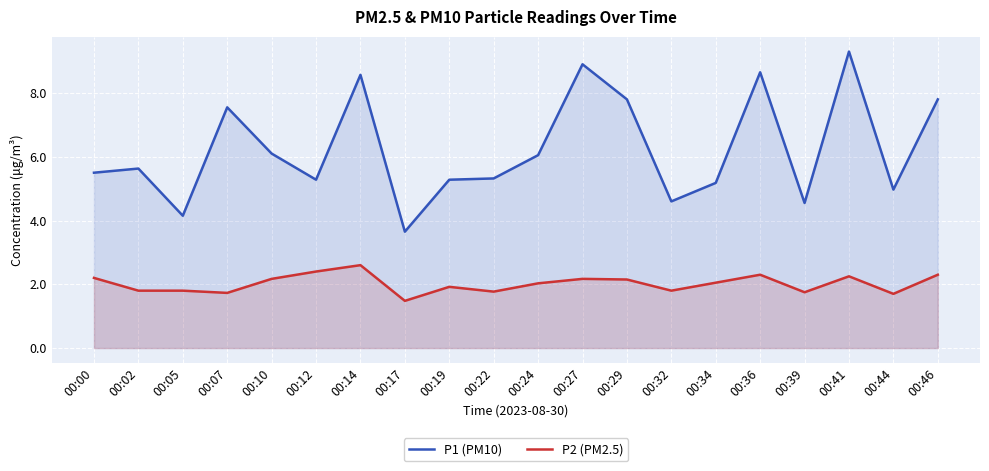

List the labels in order of P1 (PM10) value, smallest first.

00:17, 00:05, 00:39, 00:32, 00:44, 00:34, 00:12, 00:19, 00:22, 00:00, 00:02, 00:24, 00:10, 00:07, 00:29, 00:46, 00:14, 00:36, 00:27, 00:41